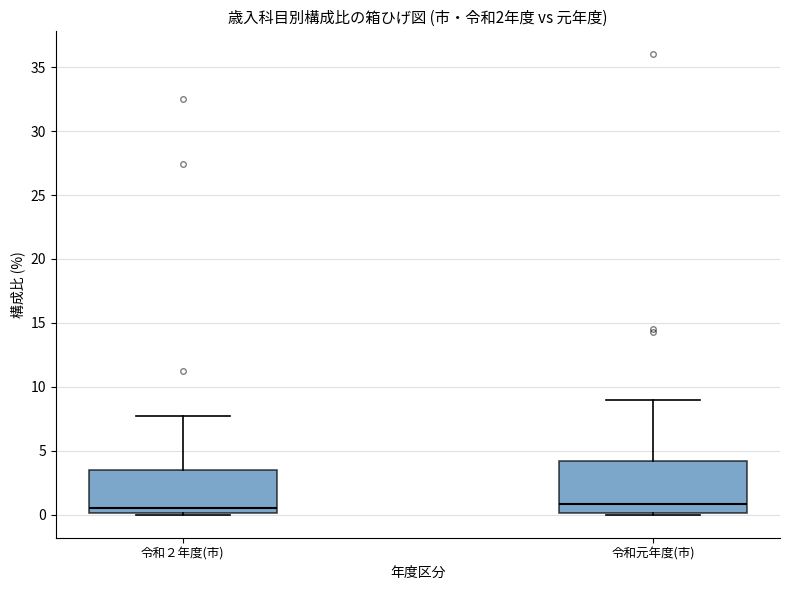

Where is the upper edge of the box for 令和２年度(市) on the y-axis? The values are not printed on the chart, so give them approximately, as read against the axis.

3.5